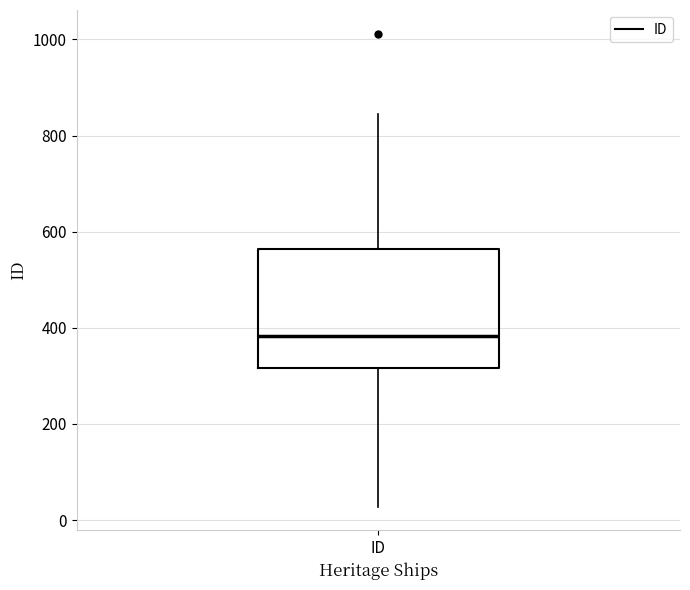

Transcribe this box plot: give where the median line is, the range the box spans, and where the two whiskers end, as read against the y-axis. The values are not printed on the chart, so give them approximately, as read against the axis.

median 380, box 320 to 560, whiskers 20 to 840